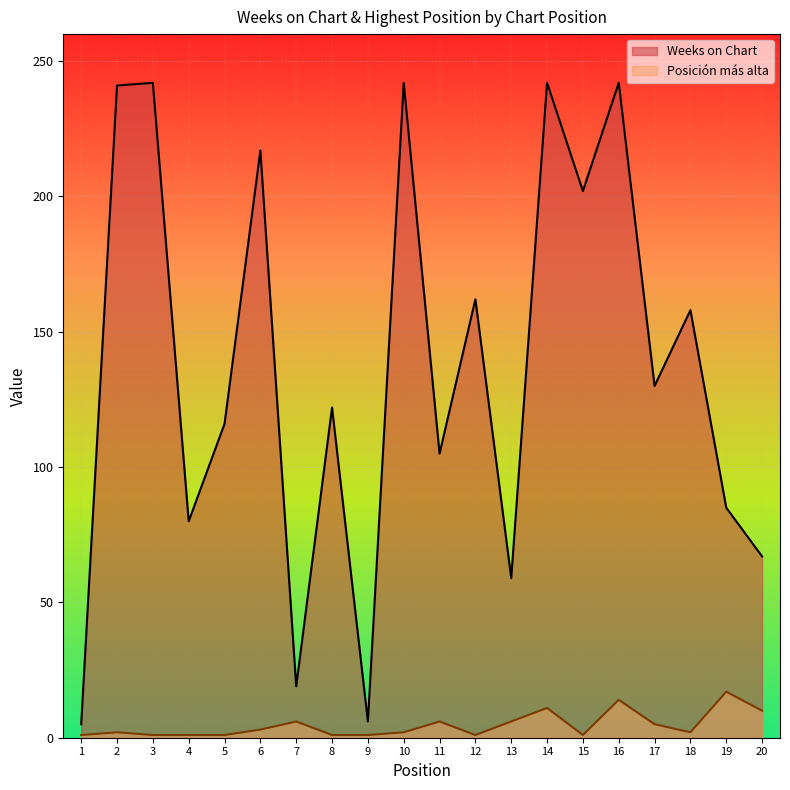

Rank the categories by Weeks on Chart value from highest to lowest.

3, 10, 14, 16, 2, 6, 15, 12, 18, 17, 8, 5, 11, 19, 4, 20, 13, 7, 9, 1